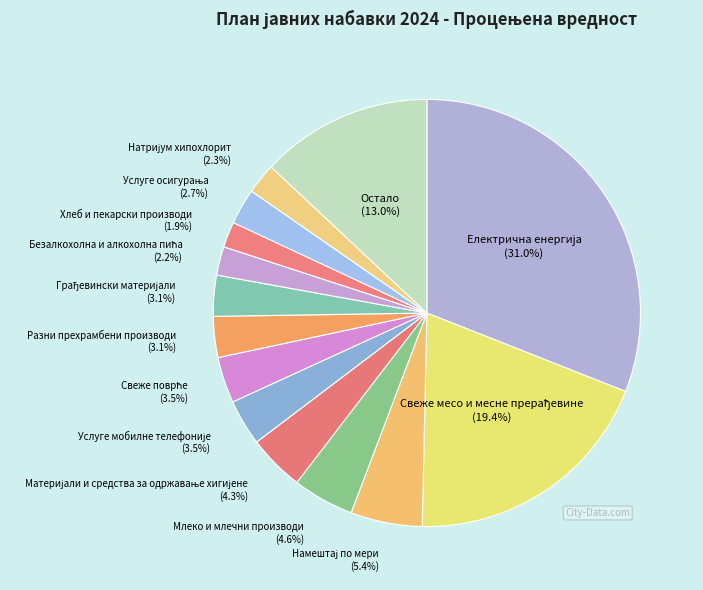

How much of the chart is everything except Млеко и млечни производи?

95.4%